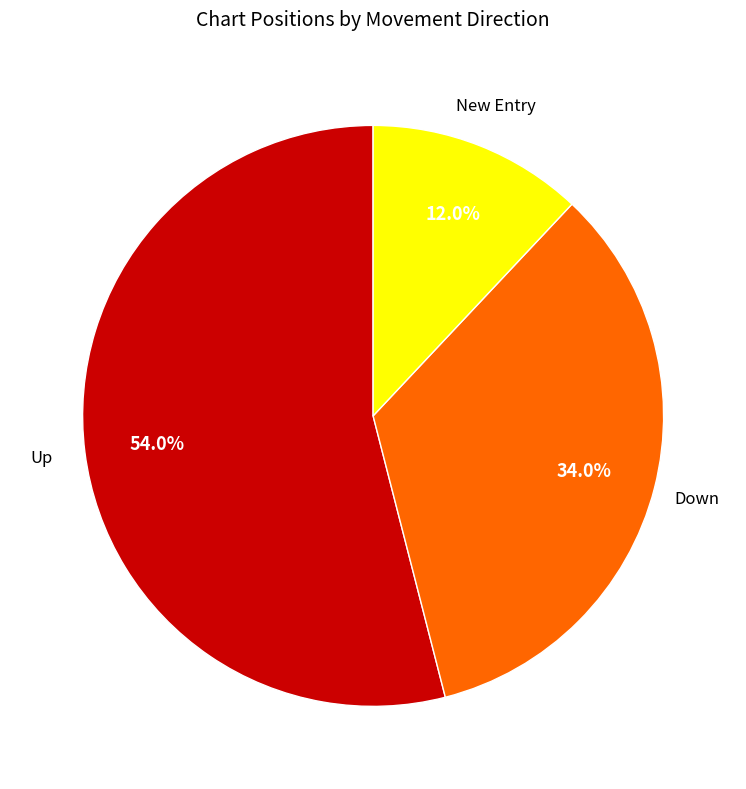

Does any single category account for the majority?

Yes